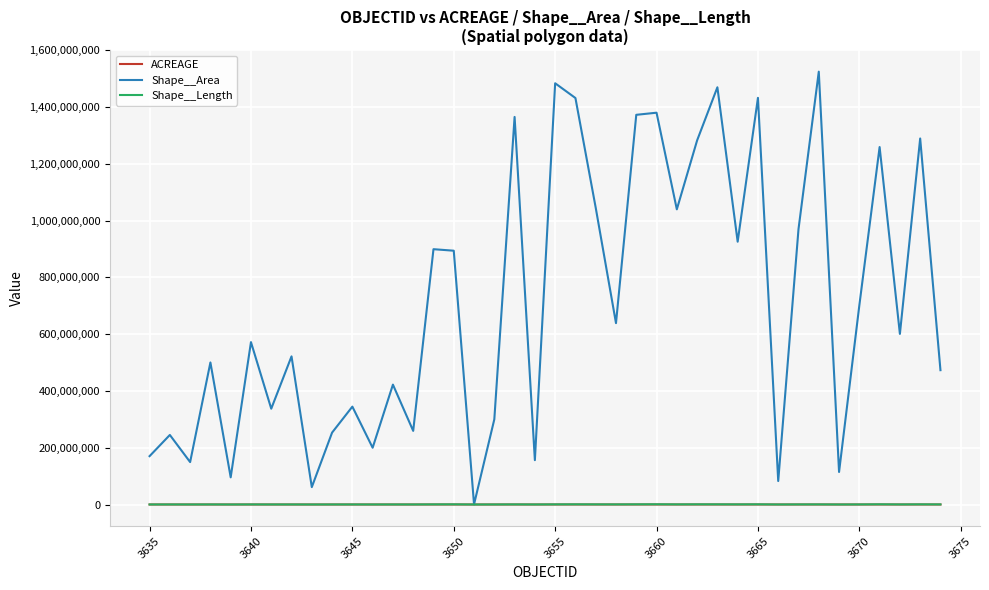

Which series has the widest spread of values?

Shape__Area